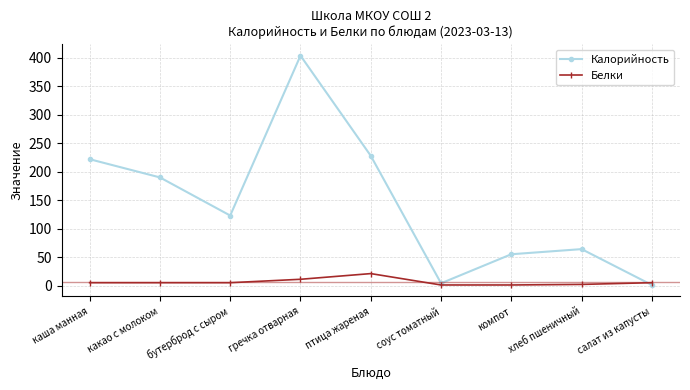

What is the sum of the Калорийность values at какао с молоком and соус томатный?

194